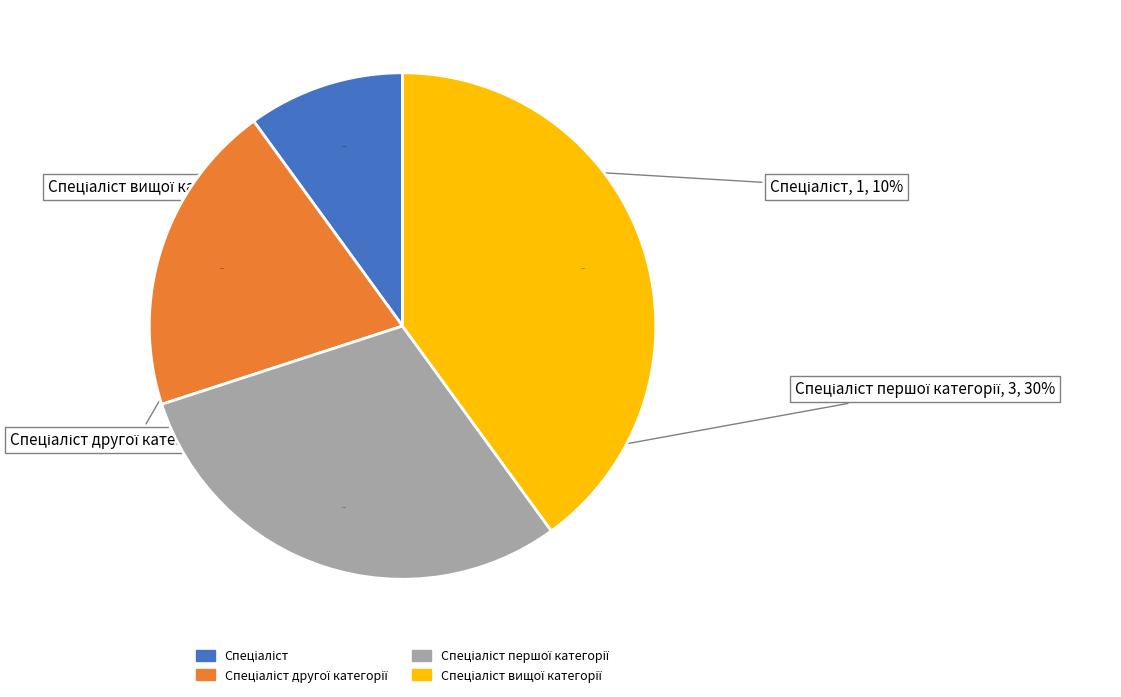

Count the number of slices in the pie.

4